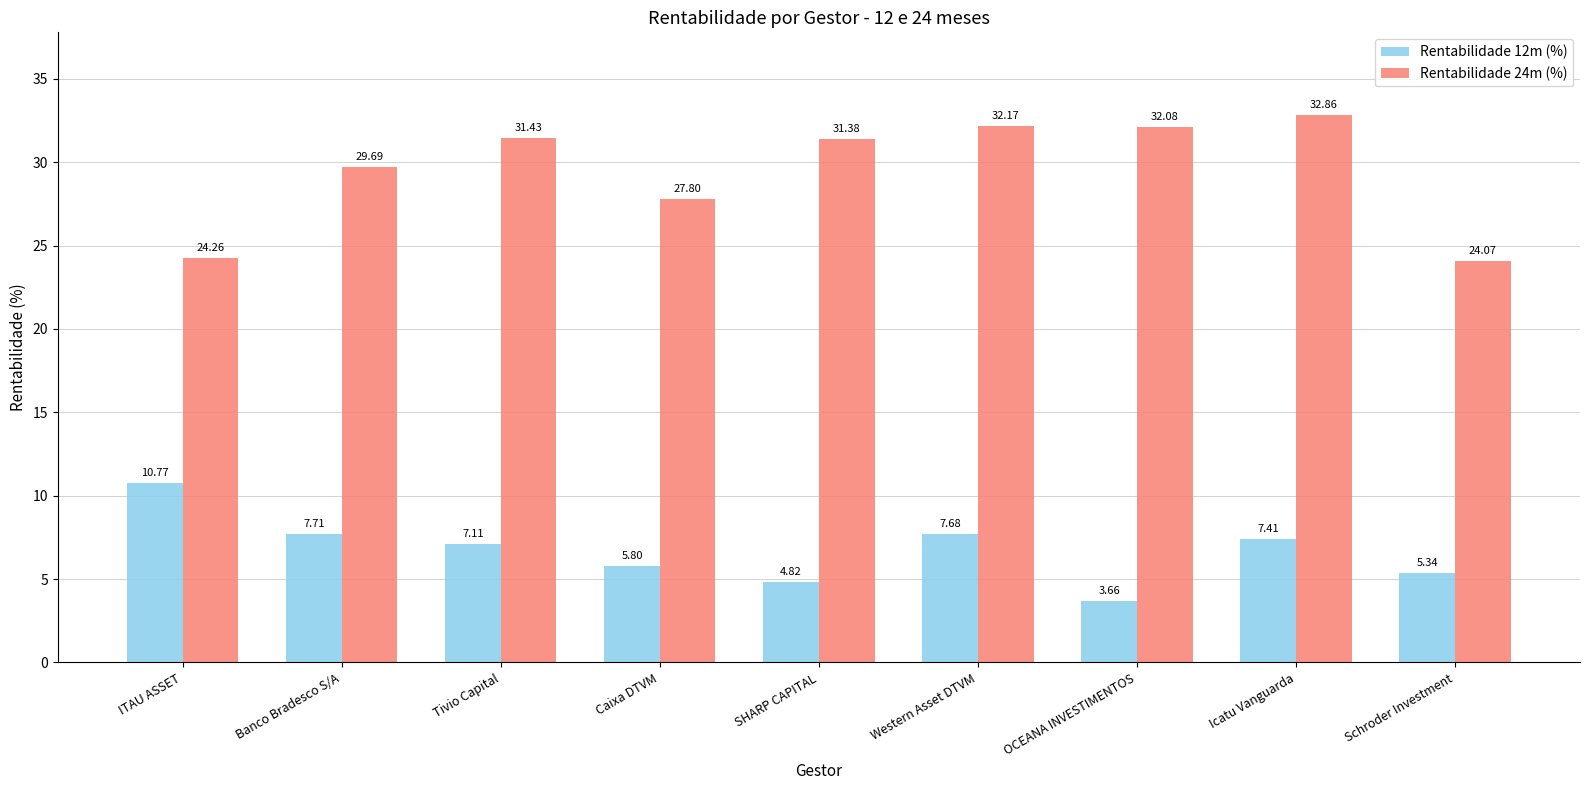

What is the approximate value of Rentabilidade 12m (%) at Western Asset DTVM?

7.7